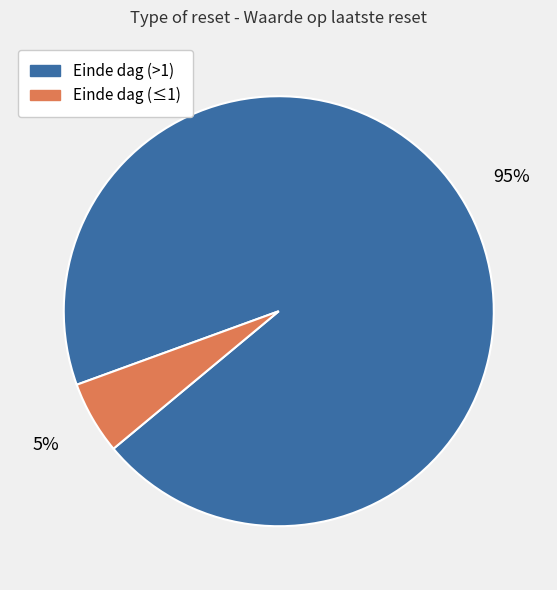

To the nearest percent, what is the average slice percentage?

50%